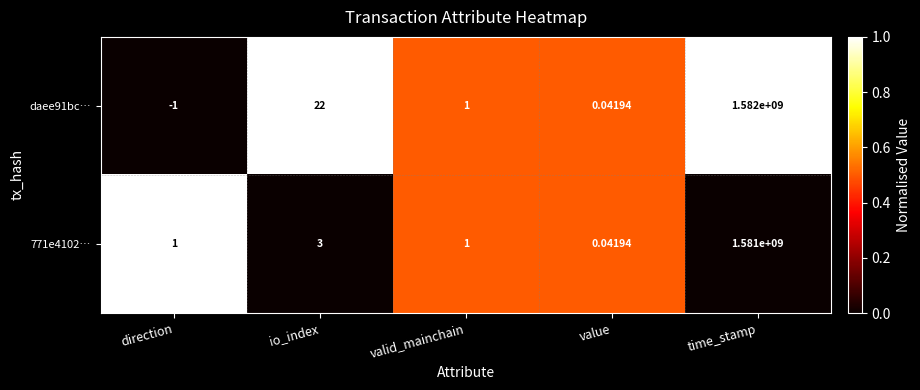

Where is 771e4102… nearest to the value 790500000?

io_index